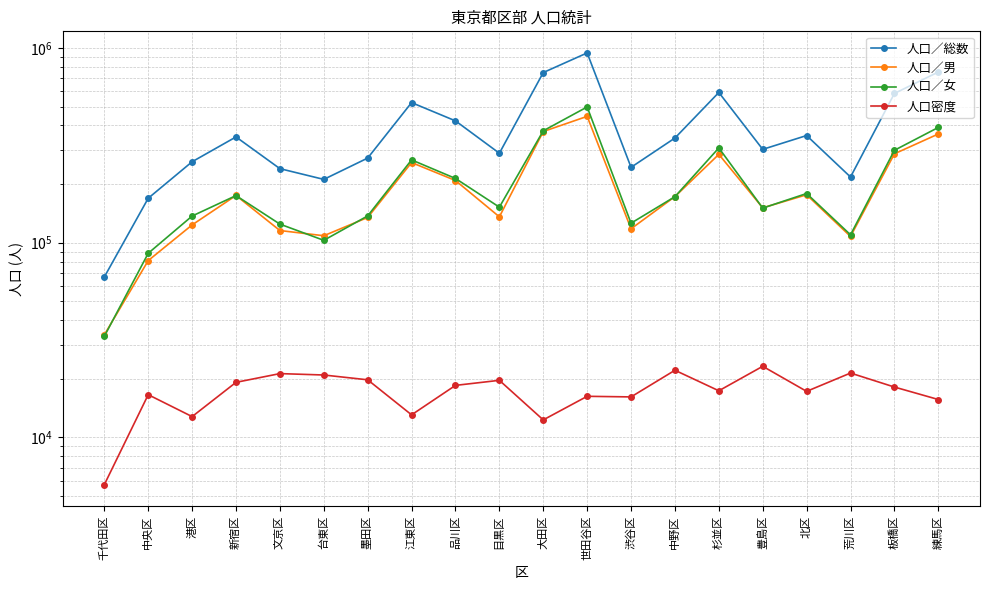

What position from the left is 荒川区?

18